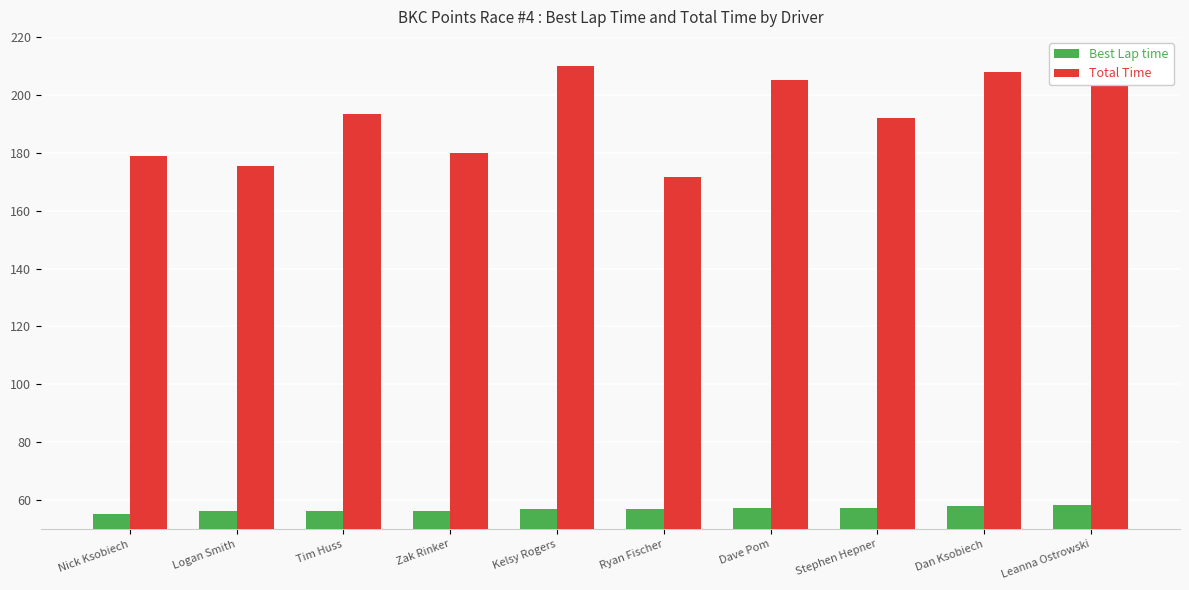

Read the Best Lap time value at Nick Ksobiech.

55.4